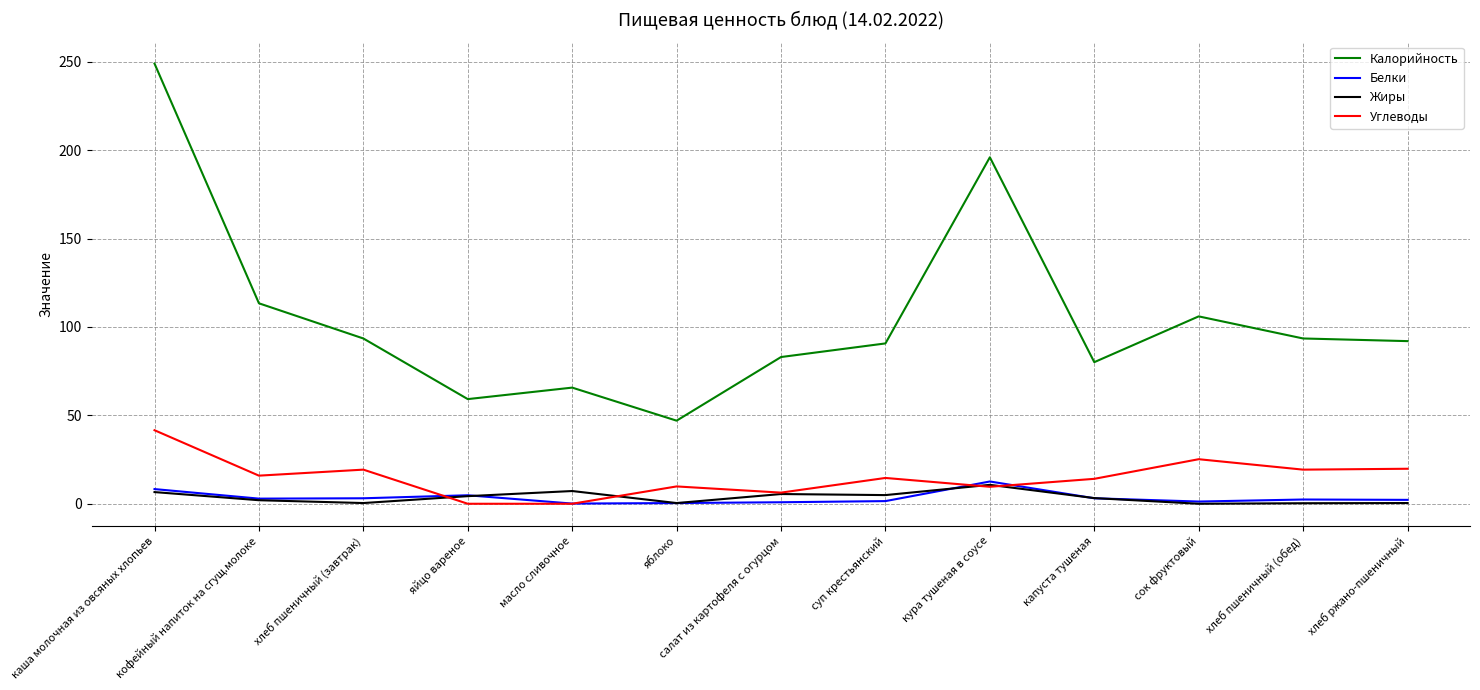

What is the total value across all series at кофейный напиток на сгущ.молоке?

134.2